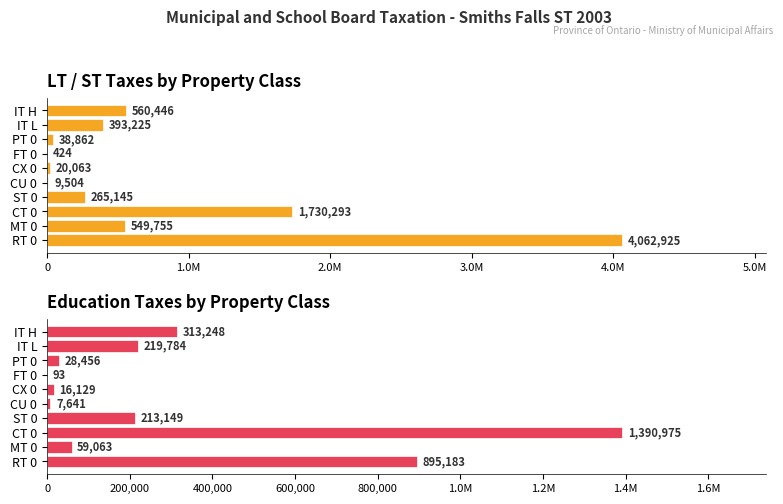

Rank the series at IT H from highest to lowest value.

LT / ST Taxes, Education Taxes